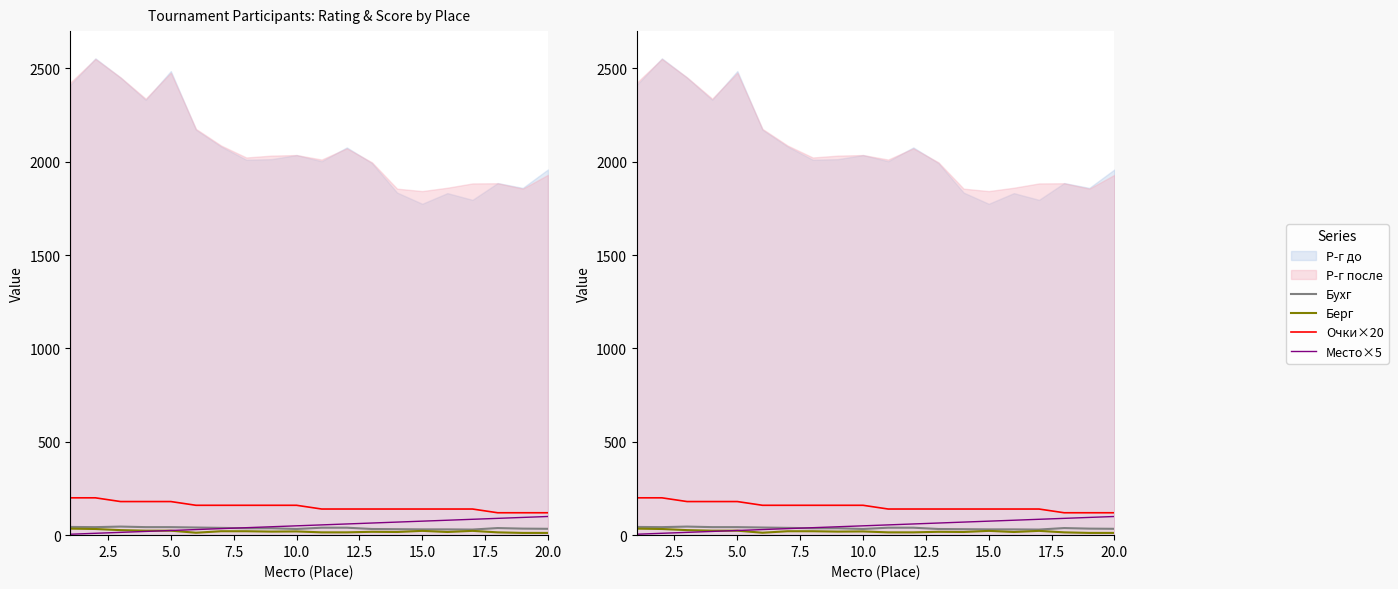

The value of Очки×20 at 10 is 48. True or false?

False